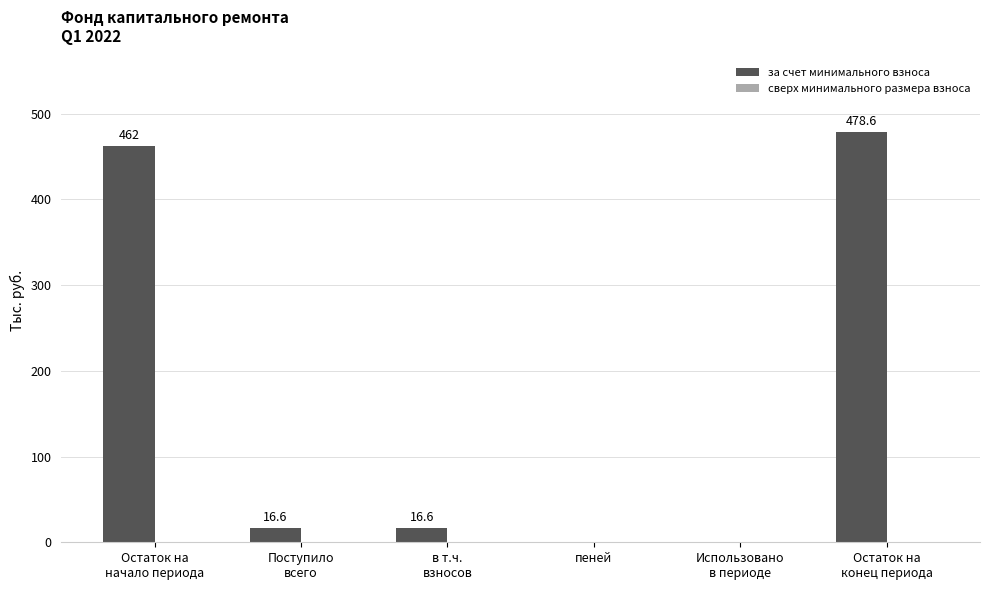

What is the sum of all values?

973.8